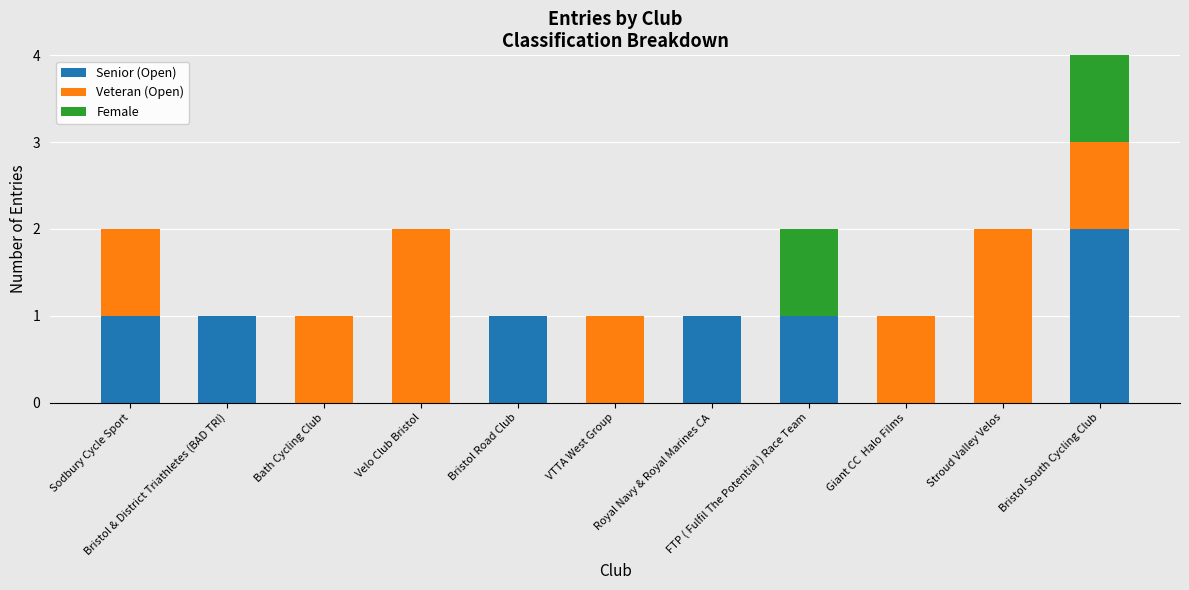

Are the bars horizontal?

No